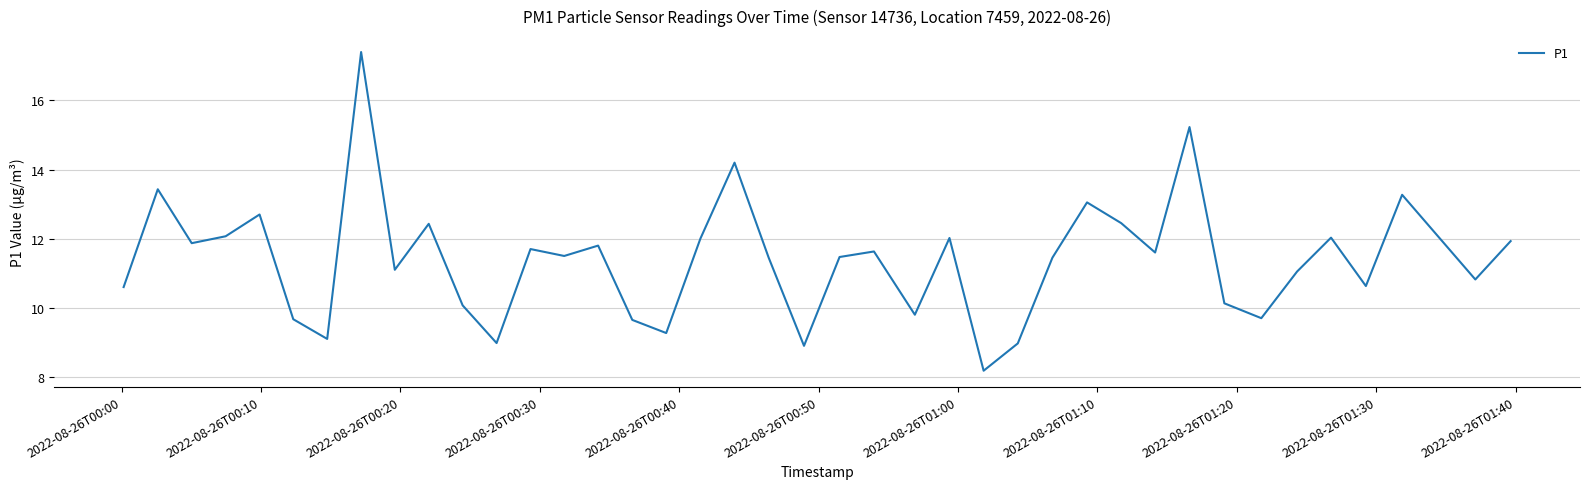

How many lines are shown in the chart?

1